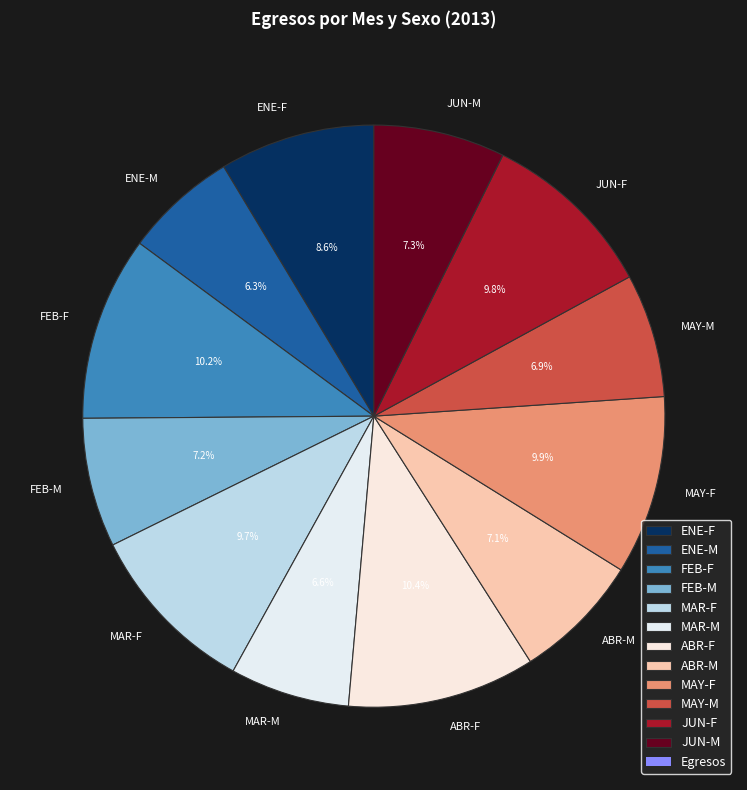

What is the ratio of the value at FEB-M to the value at ABR-M?

1.0